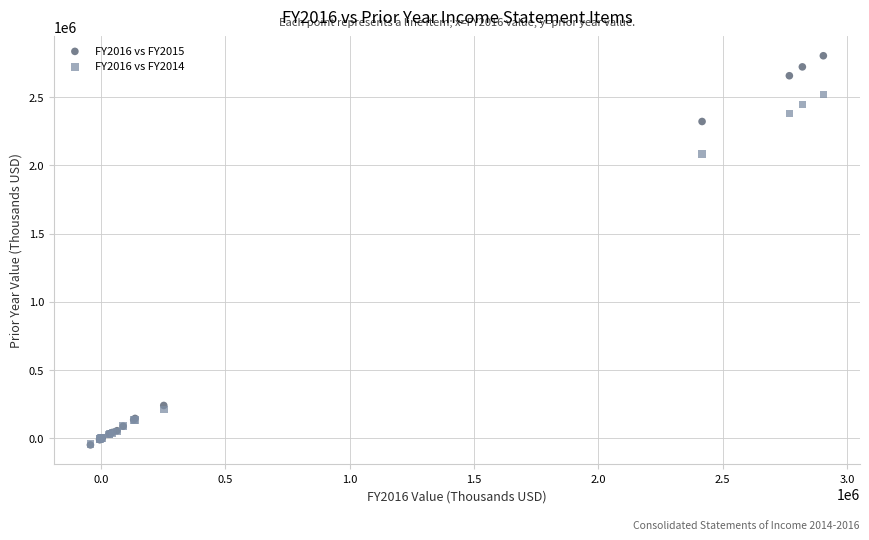

Across all series, what Y value is closest to 1377518?

2083933